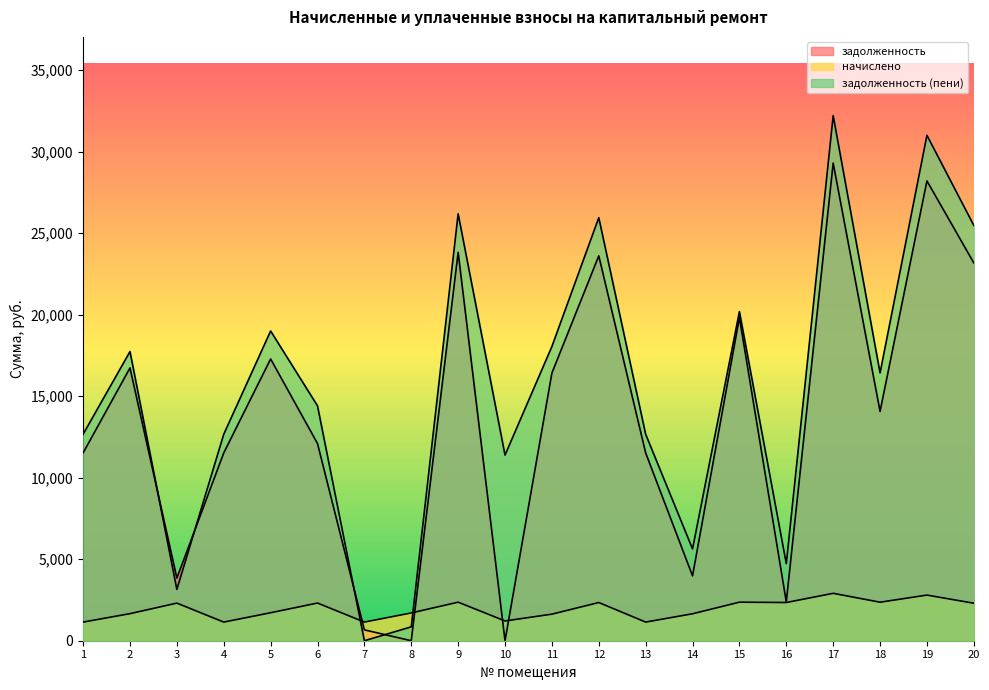

In задолженность (пени), how many points are lower than both neighbors (excluding endpoints)?

6